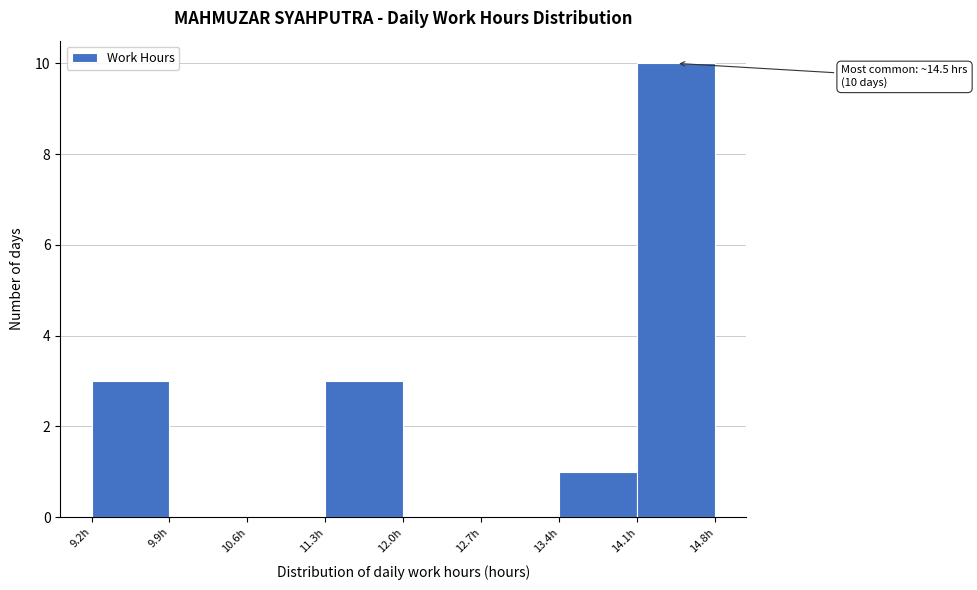

Over which range of the x-axis is the bar tallest?

14.1 to 14.8